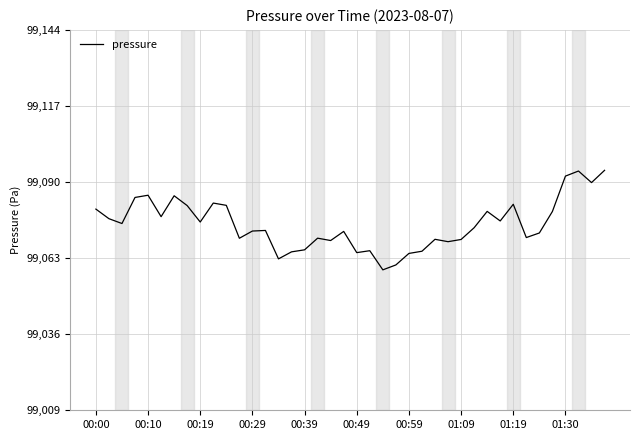

What is the maximum value shown in the chart?

99094.8